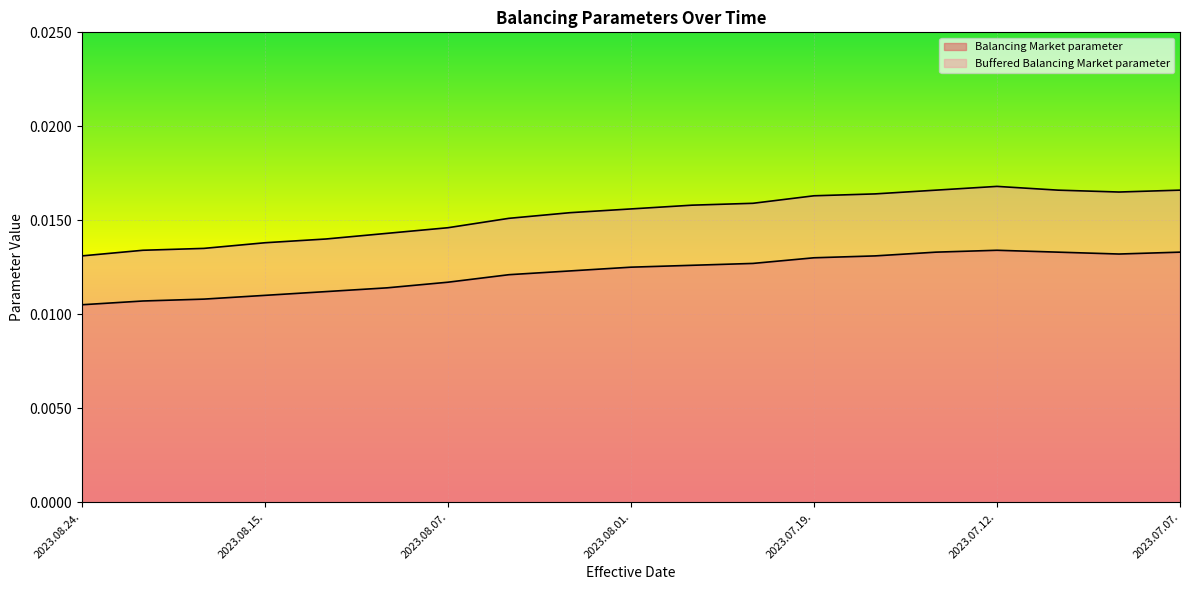

True or false: Buffered Balancing Market parameter and Balancing Market parameter intersect in this chart.

False